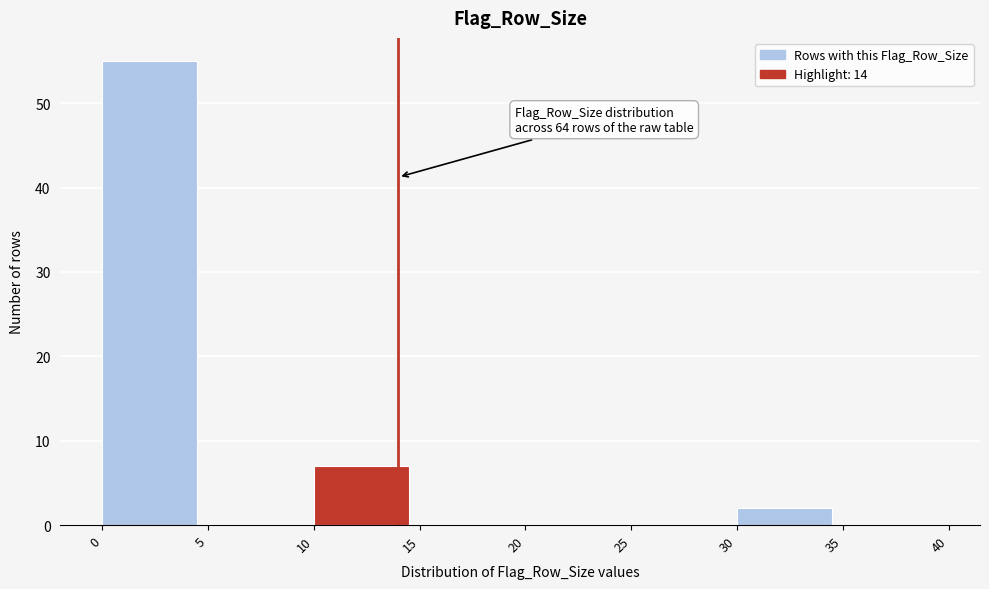

Which range on the x-axis has the tallest bar?

0 to 5